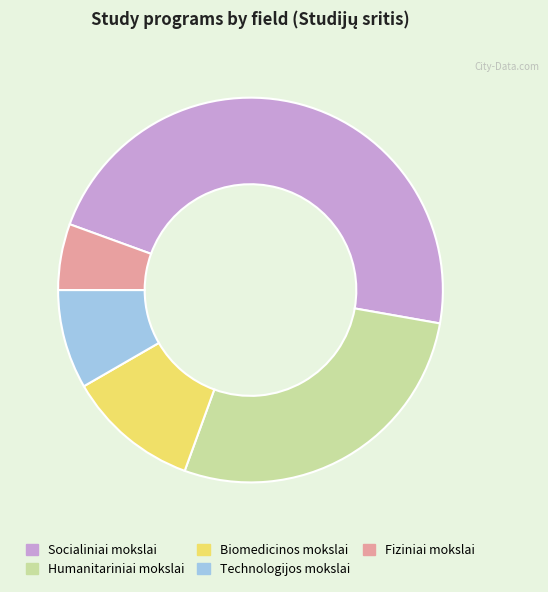

Combined, do Fiziniai mokslai and Biomedicinos mokslai account for over 50%?

No